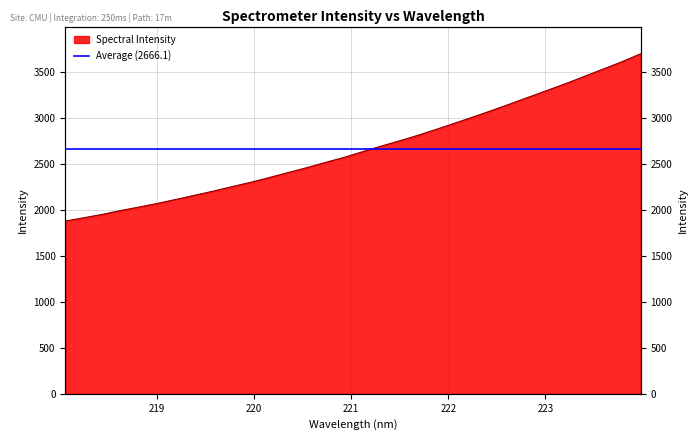

Reading left to right, transcribe all the data shown in this chart.

1877.8	1913.7	1950.6	1992.9	2031.0	2071.3	2114.9	2159.6	2204.7	2253.1	2300.1	2351.7	2405.0	2458.2	2514.7	2569.5	2631.1	2691.9	2749.7	2810.5	2876.0	2943.7	3011.8	3081.9	3154.1	3227.8	3301.3	3374.9	3453.5	3531.5	3610.8	3695.9